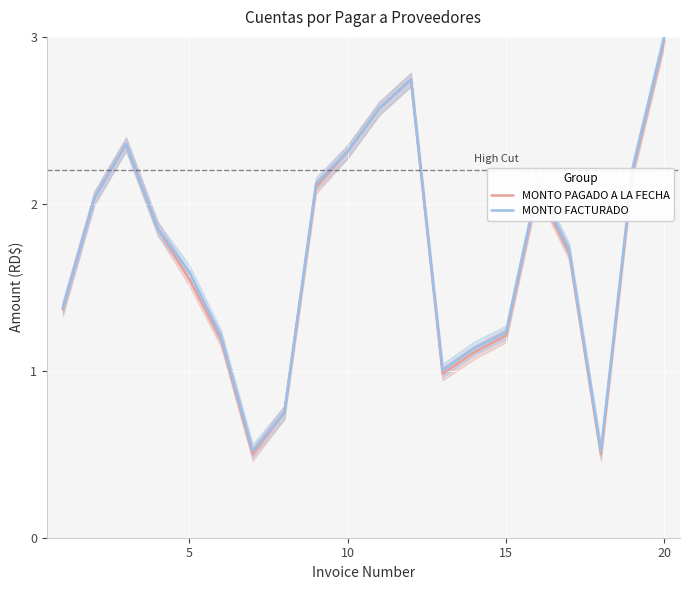

True or false: MONTO FACTURADO and MONTO PAGADO A LA FECHA intersect in this chart.

False